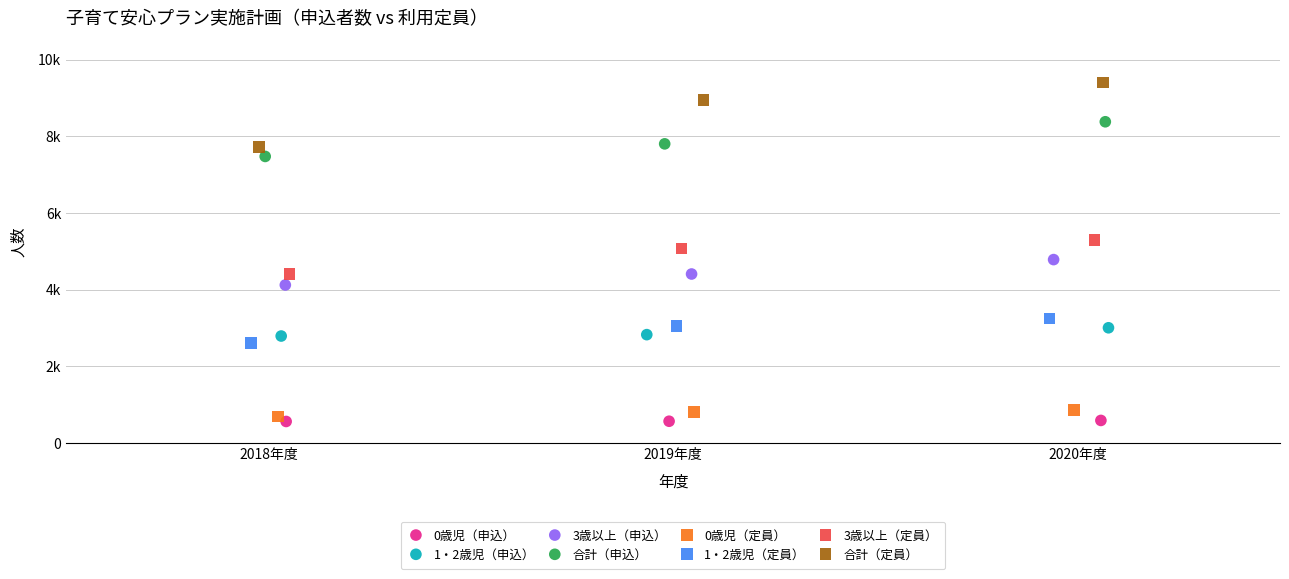

Which series has the widest spread of Y values?

合計（定員）